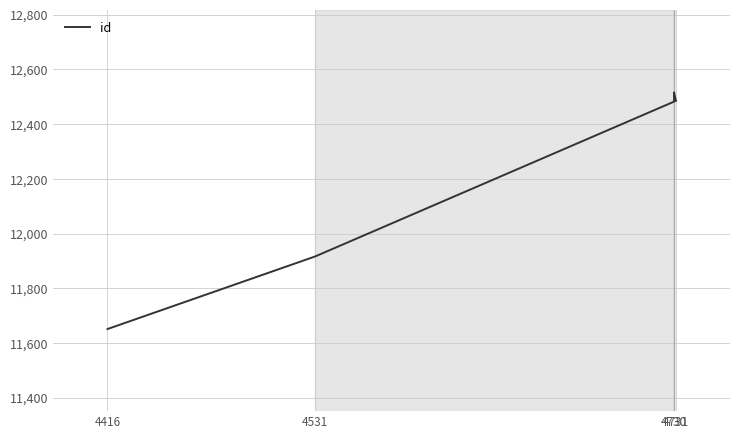

Reading left to right, what are all the values shown in this chart?

11651	11916	12482	12483	12490	12496	12498	12516	12484	12485